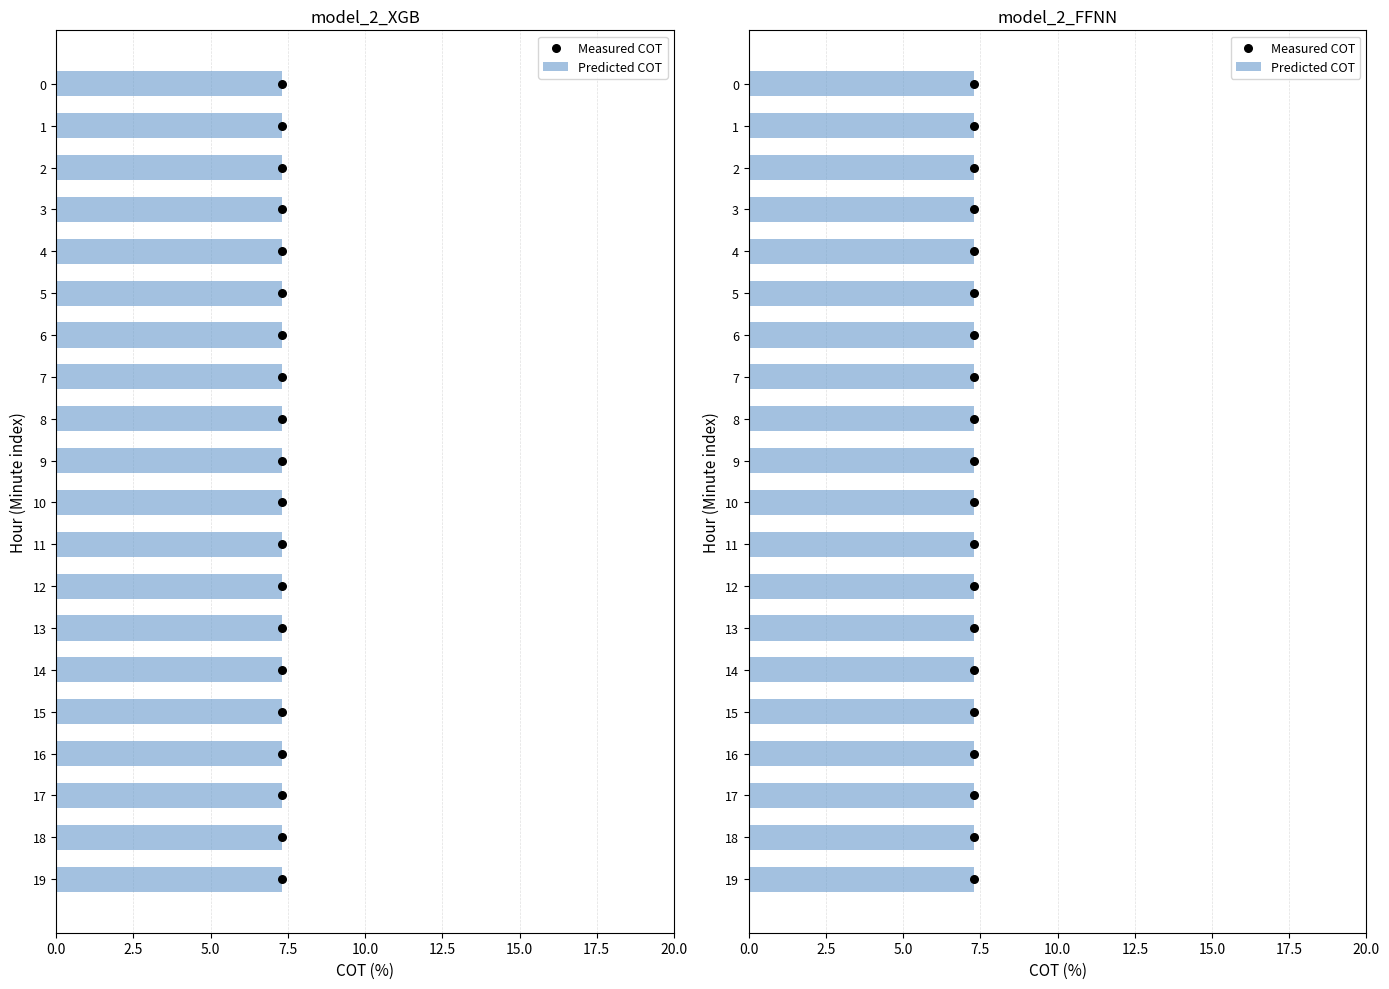

Which series has the widest spread of Y values?

Measured COT